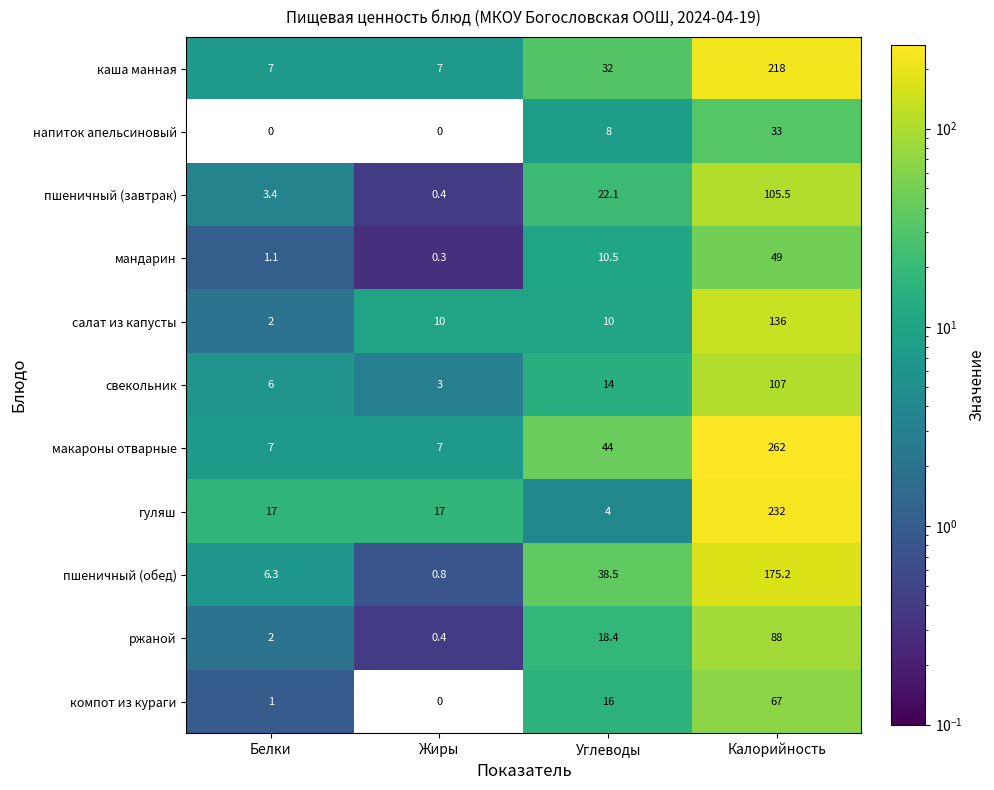

Rank the categories by компот из кураги value from lowest to highest.

Жиры, Белки, Углеводы, Калорийность